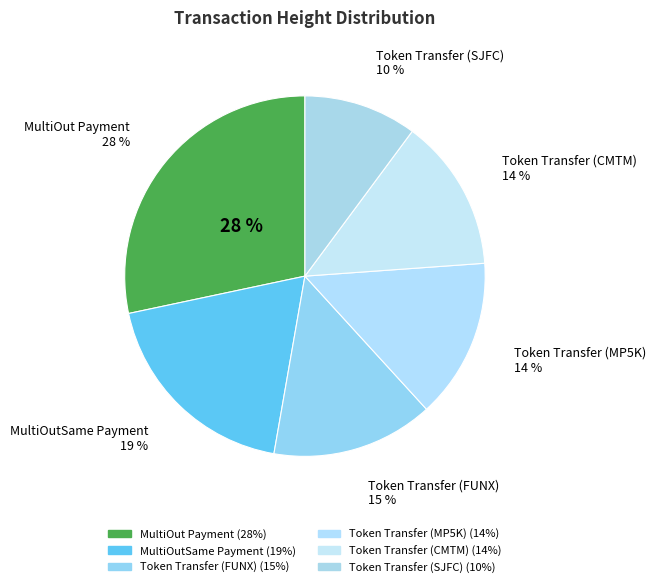

What percentage do MultiOutSame Payment and MultiOut Payment together represent?

47.2%